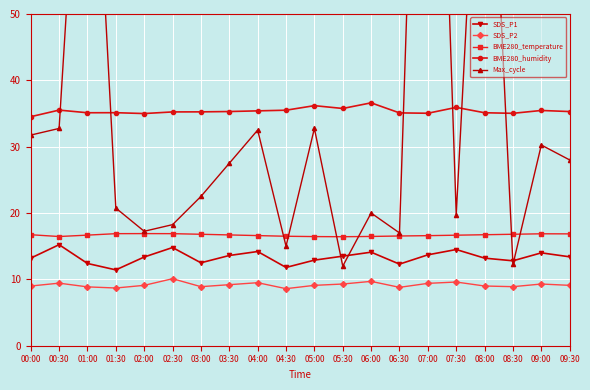

How many categories are shown in the chart?

20